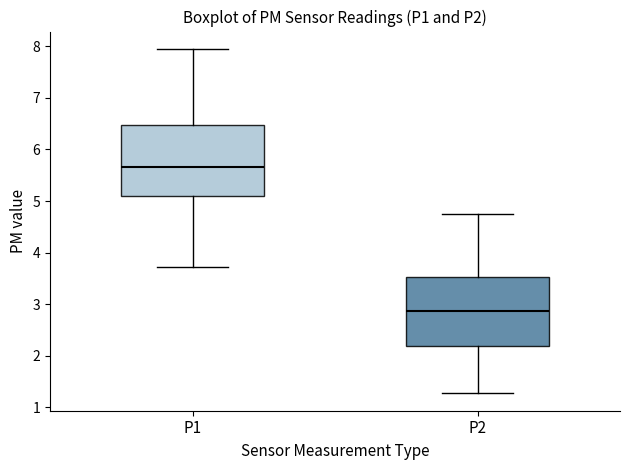

Reading left to right, transcribe this box plot: for each box, give where its median line is, the range the box spans, and where its two whiskers end, as read against the y-axis. The values are not printed on the chart, so give them approximately, as read against the axis.

P1: median 5.7, box 5.1 to 6.5, whiskers 3.7 to 8.0
P2: median 2.9, box 2.2 to 3.5, whiskers 1.3 to 4.8